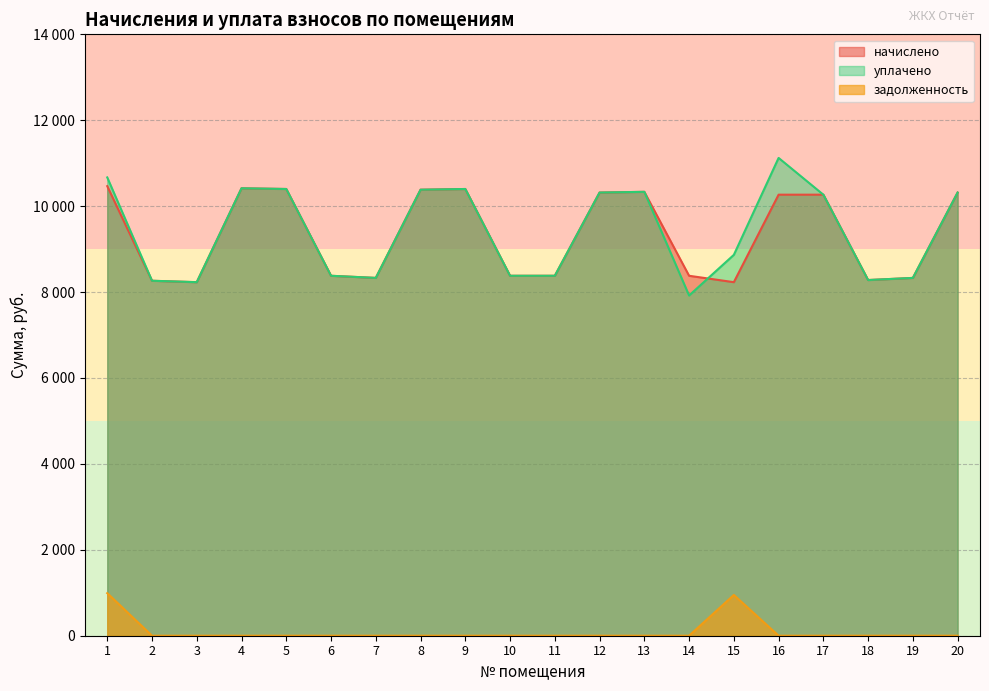

How many categories are shown in the chart?

20